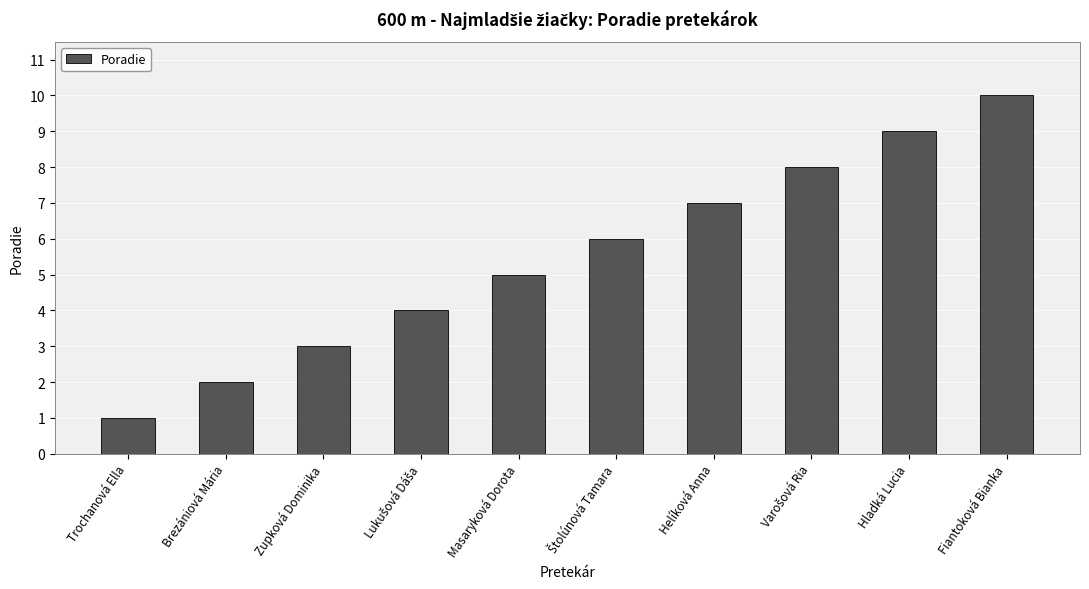

How many bars are there in total?

10